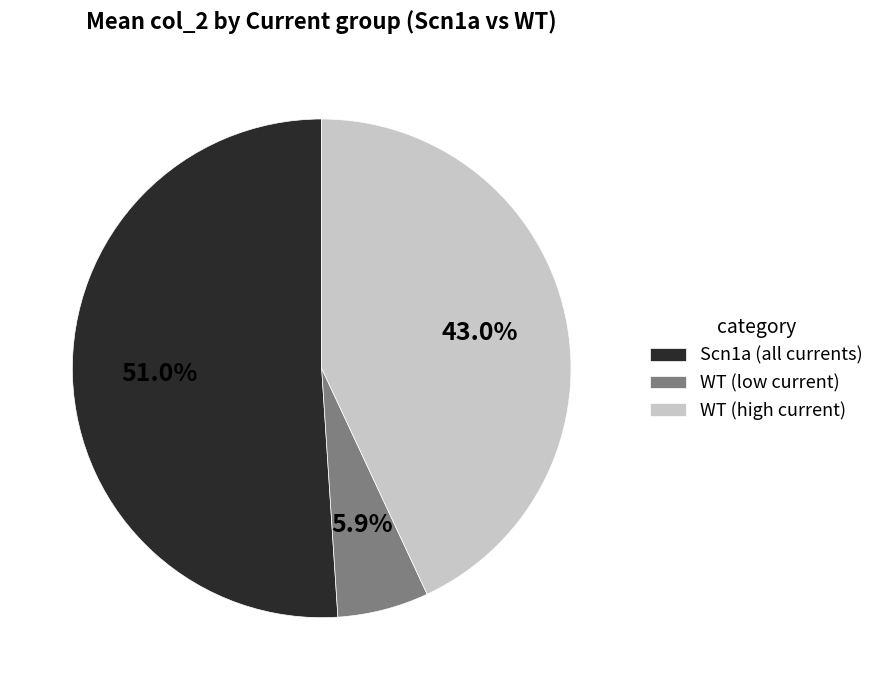

Combined, do WT (low current) and Scn1a (all currents) account for over 50%?

Yes